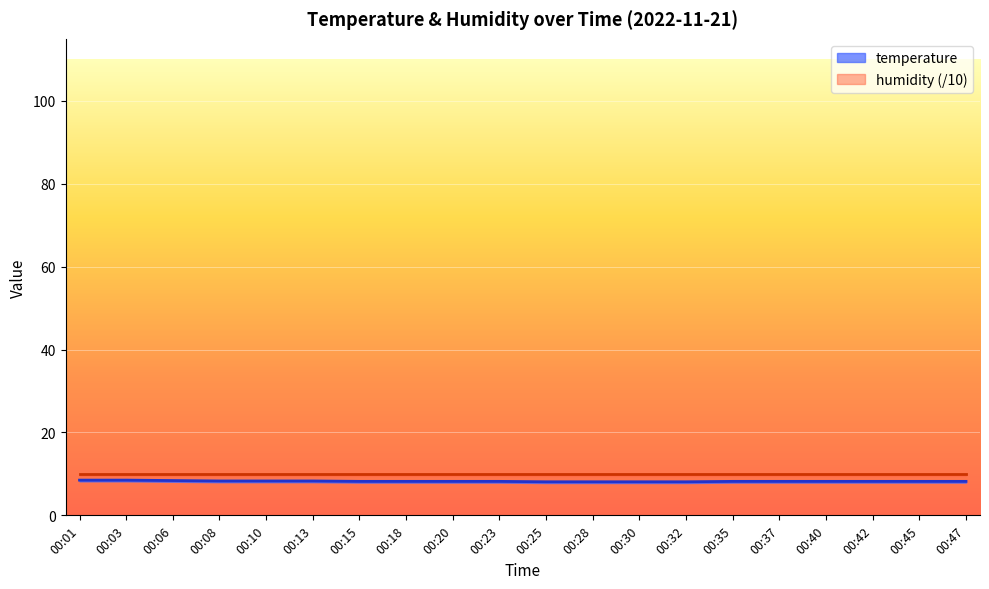

What value does the data have at 00:37?

8.2